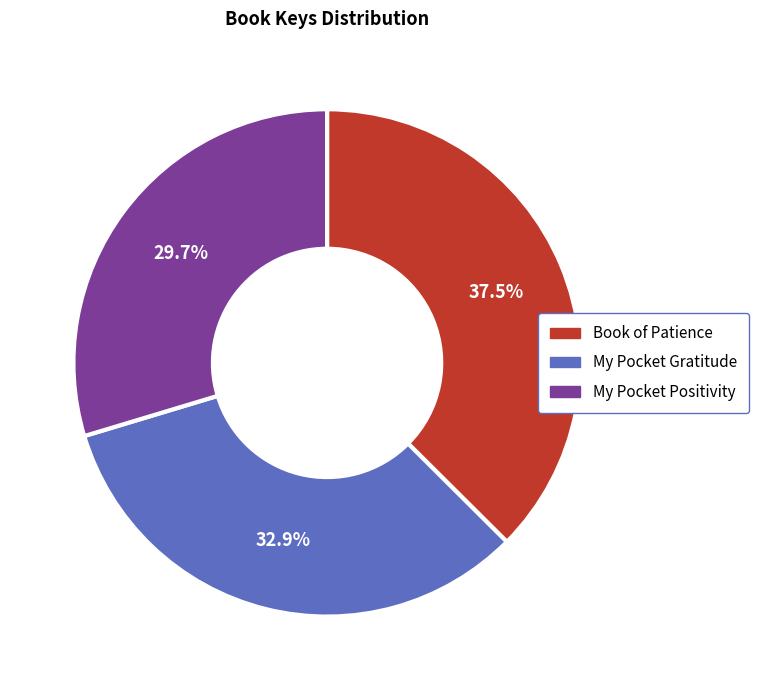

What is the total percentage of Book of Patience and My Pocket Gratitude?

70.3%